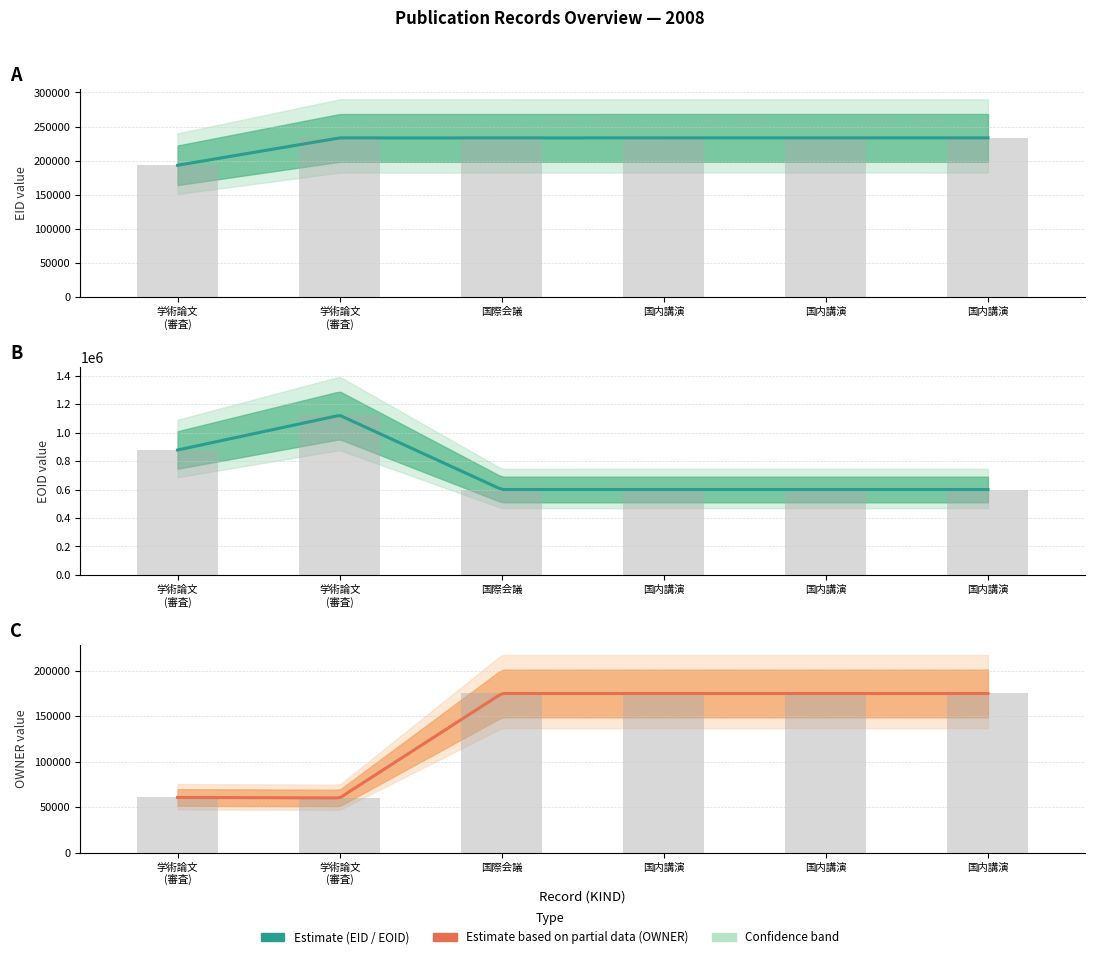

Where is EOID nearest to the value 861525?

学術論文 (審査)